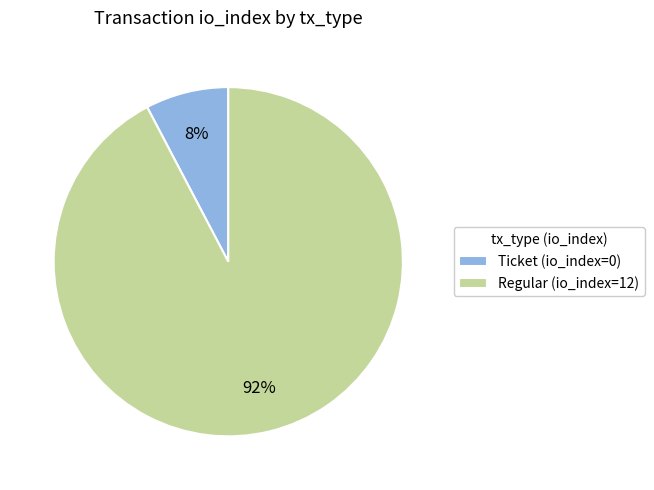

How many slices are in this pie chart?

2